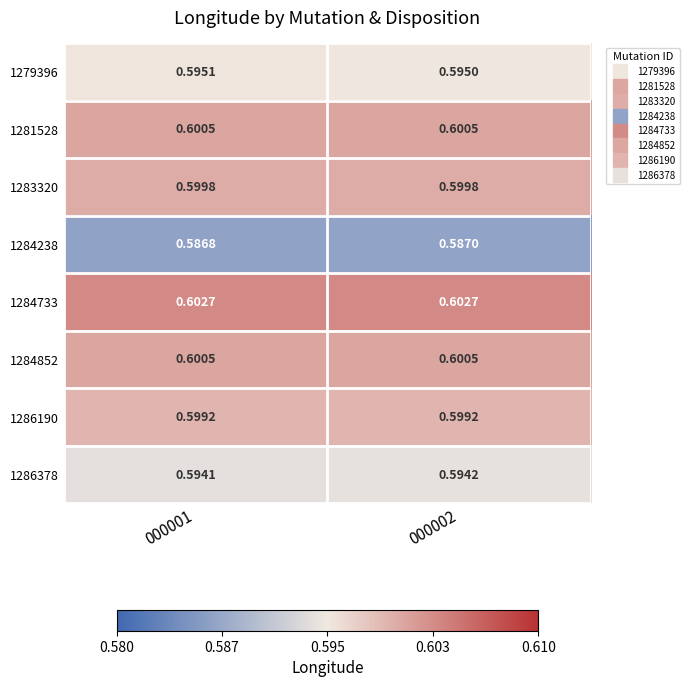

How many series are shown in this chart?

8